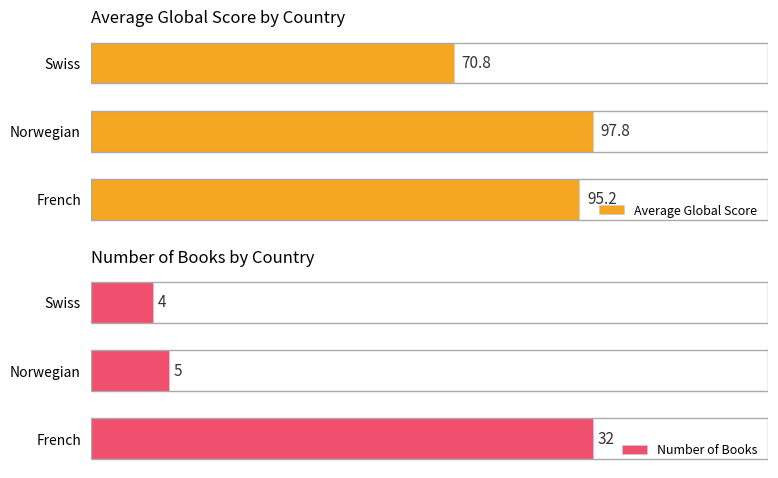

Which category has the highest value in the Average Global Score series?

Norwegian